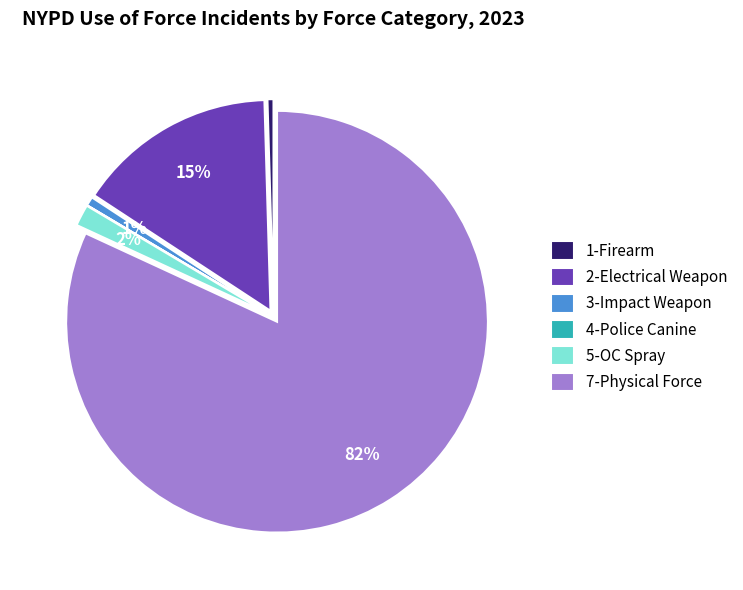

Does any single category account for the majority?

Yes